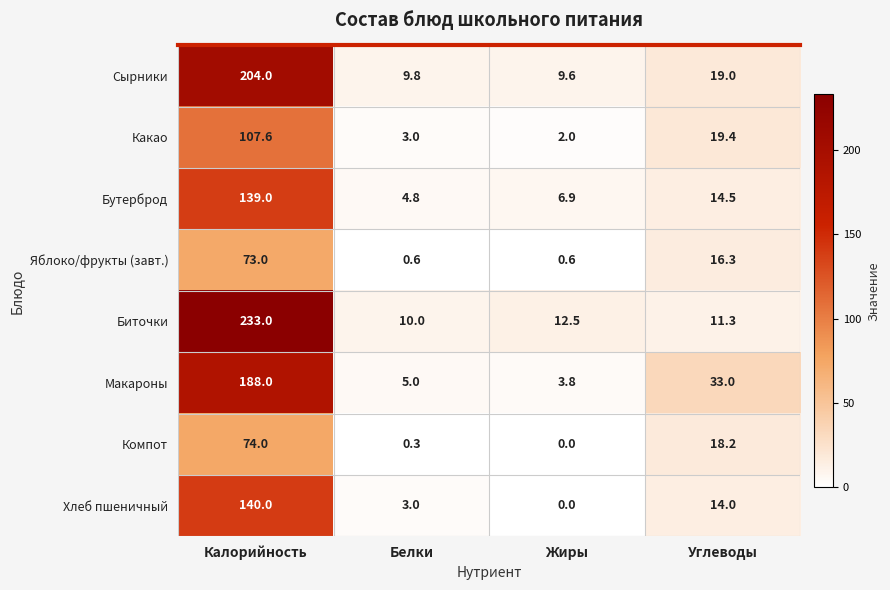

True or false: Какао has a value of 0.6 at Белки.

False